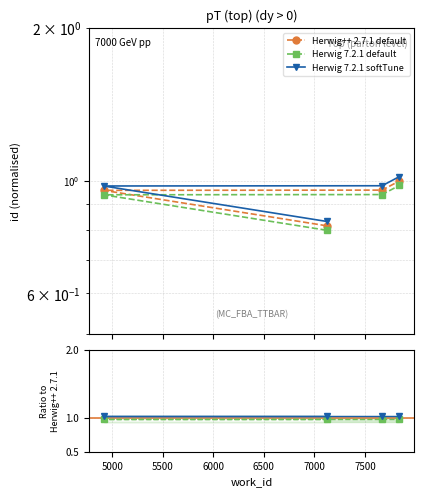

True or false: Herwig 7.2.1 default and Herwig 7.2.1 softTune cross at least once.

False